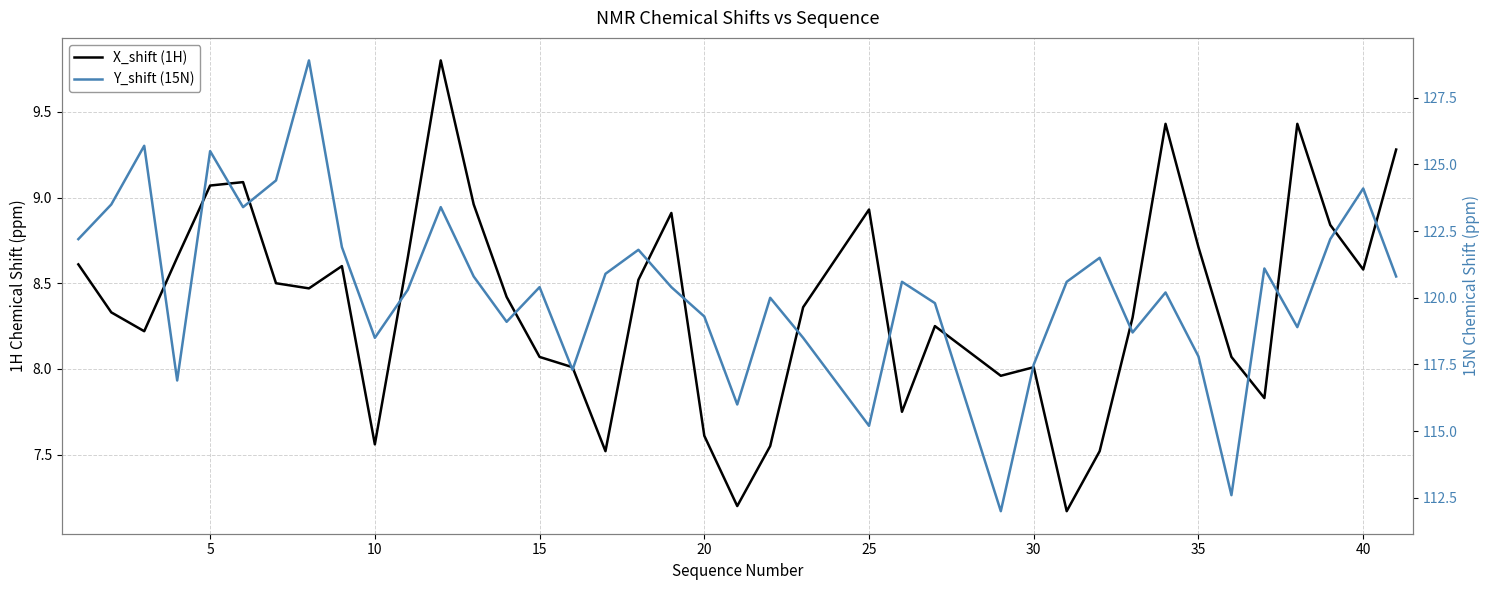

Which series has the largest total across all categories?

Y_shift (15N)